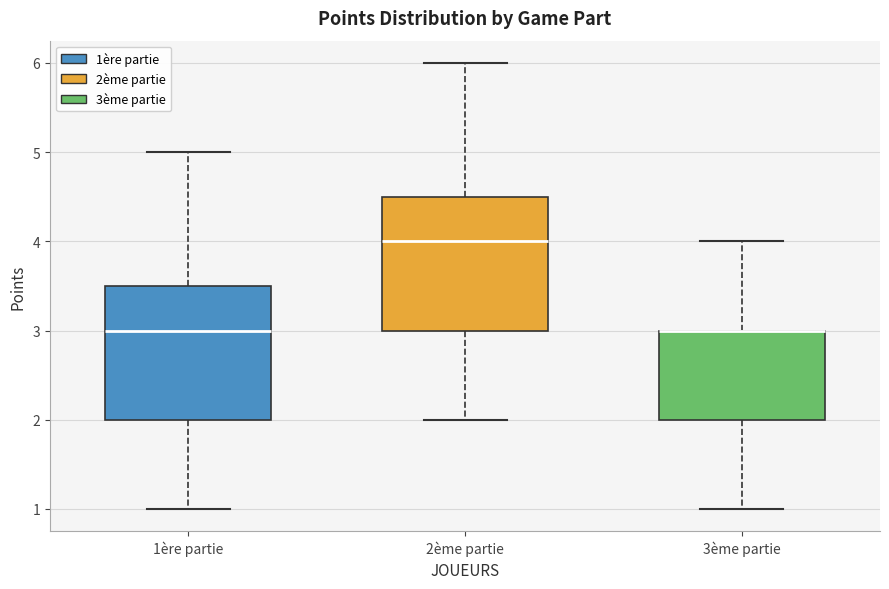

Reading left to right, transcribe this box plot: for each box, give where its median line is, the range the box spans, and where its two whiskers end, as read against the y-axis. The values are not printed on the chart, so give them approximately, as read against the axis.

1ère partie: median 3.0, box 2.0 to 3.5, whiskers 1.0 to 5.0
2ème partie: median 4.0, box 3.0 to 4.5, whiskers 2.0 to 6.0
3ème partie: median 3.0 (drawn on the box's upper edge), box 2.0 to 3.0, whiskers 1.0 to 4.0